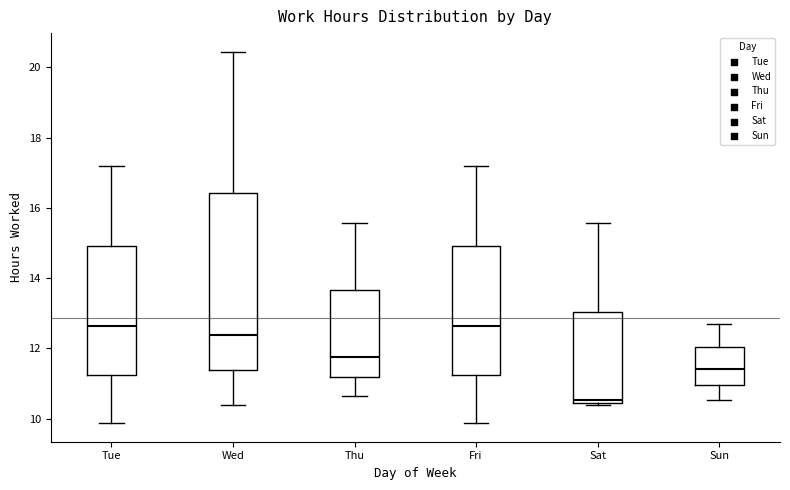

Where is the lower edge of the box for Tue on the y-axis? The values are not printed on the chart, so give them approximately, as read against the axis.

11.2